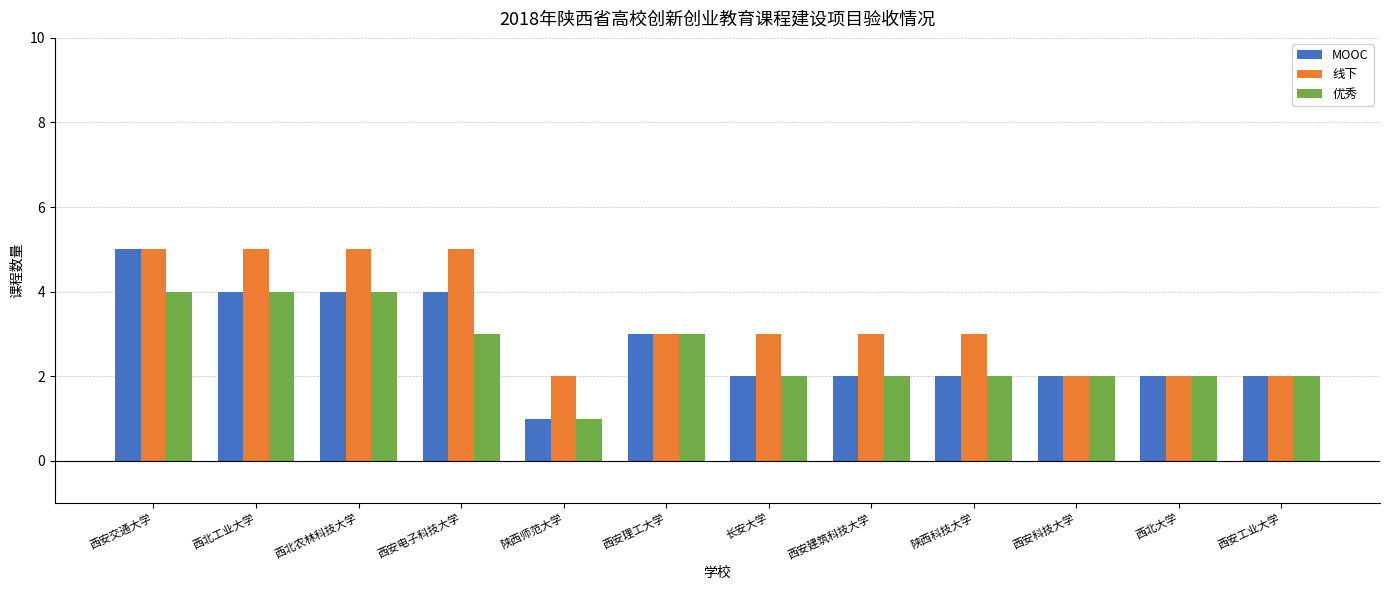

At which category is the sum across all series the highest?

西安交通大学